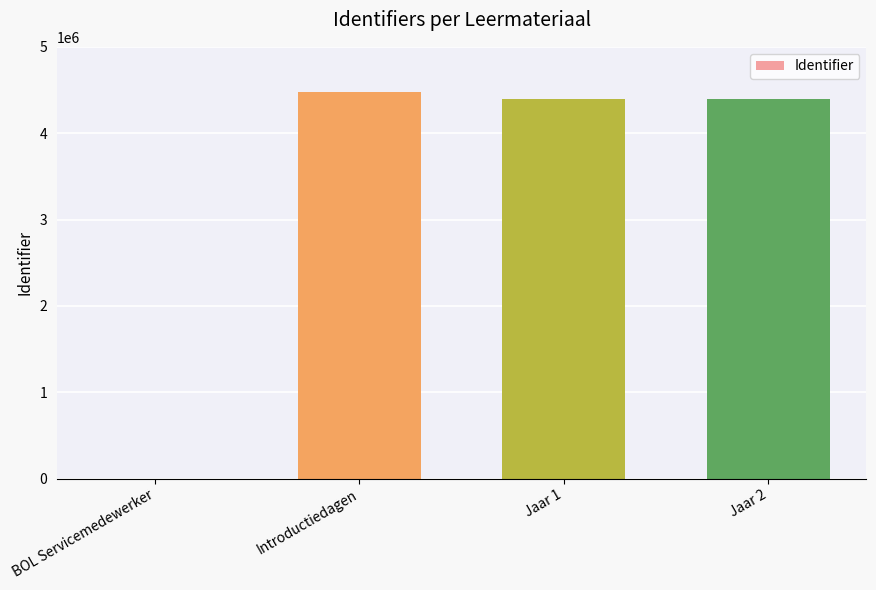

The value at Jaar 1 is 4397209. True or false?

True